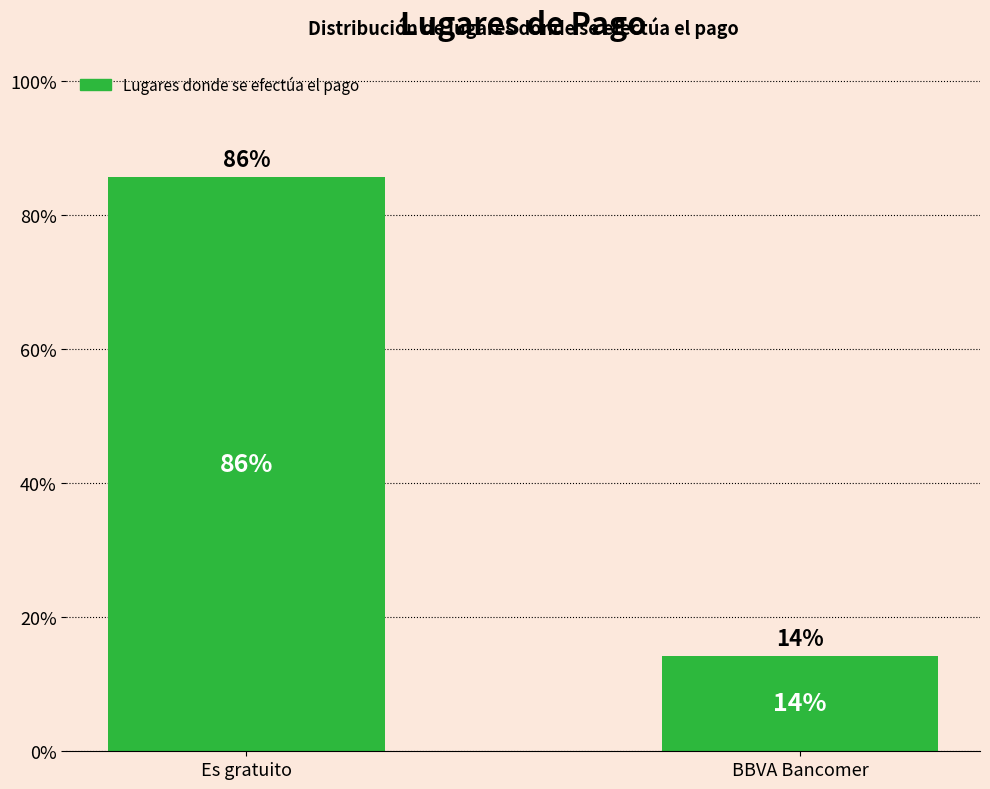

What is the label of the 1st bar from the right?

BBVA Bancomer